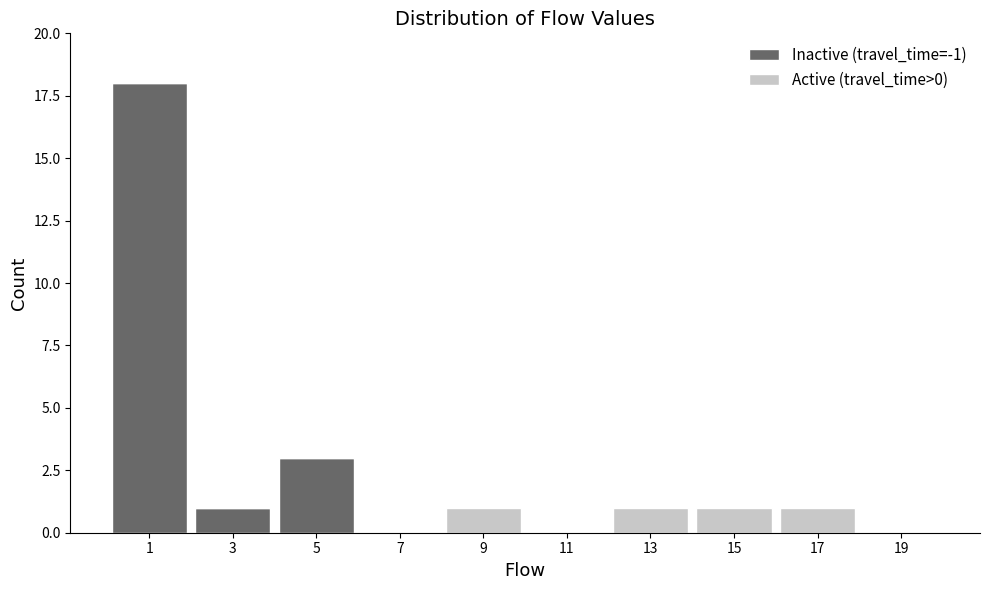

Reading left to right, transcribe the values for Inactive (travel_time=-1).

1=18	3=1	5=3	7=0	9=0	11=0	13=0	15=0	17=0	19=0